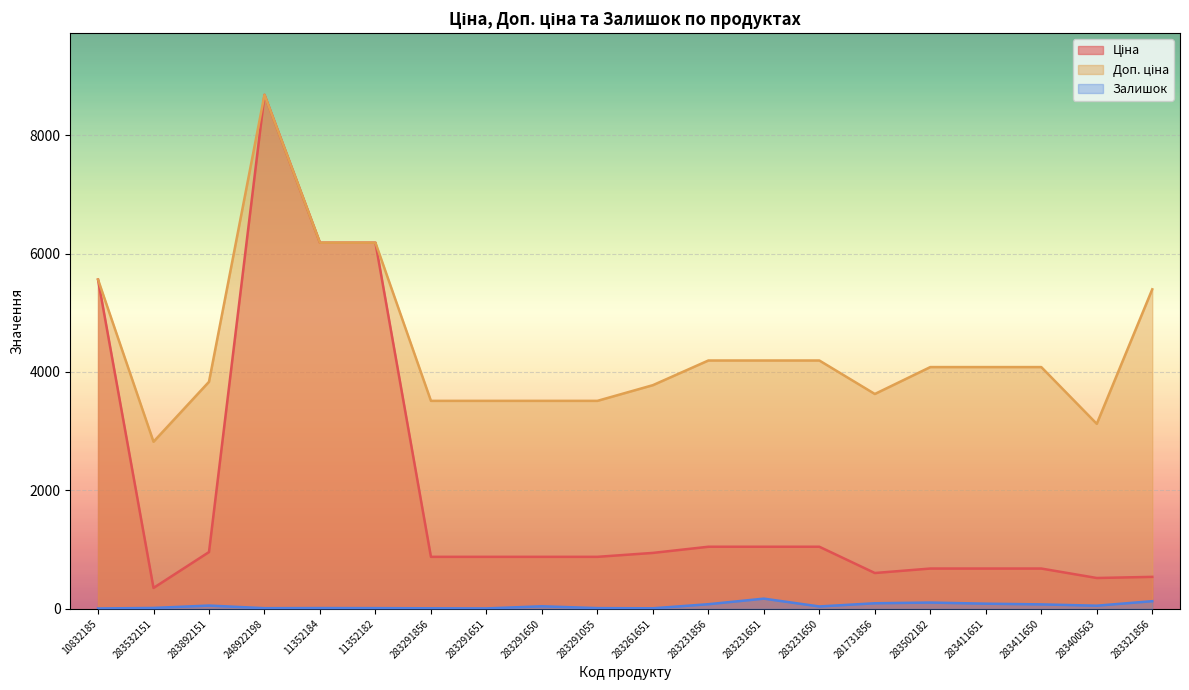

What is the value of the Ціна point at the 4th from the left?

8679.5